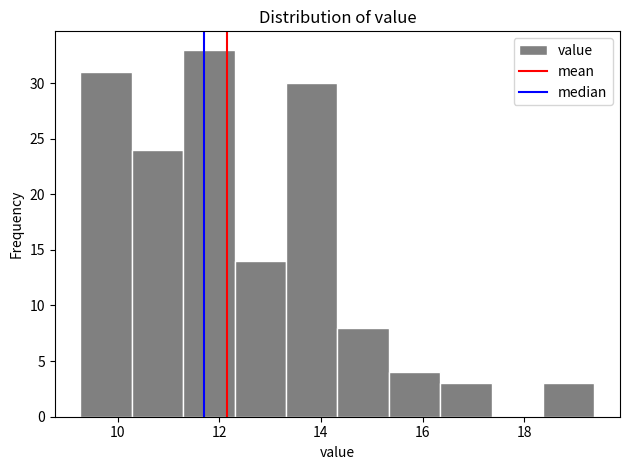

Which range on the x-axis has the tallest bar?

11.2 to 12.4